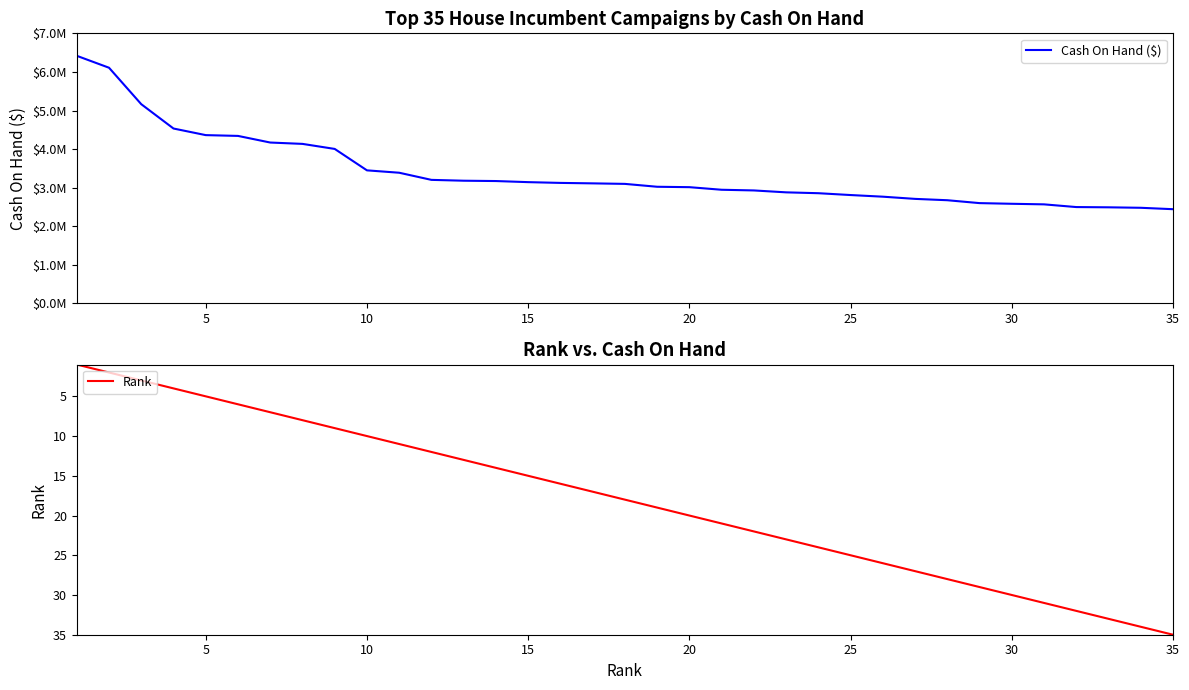

Count the number of data series in this chart.

2